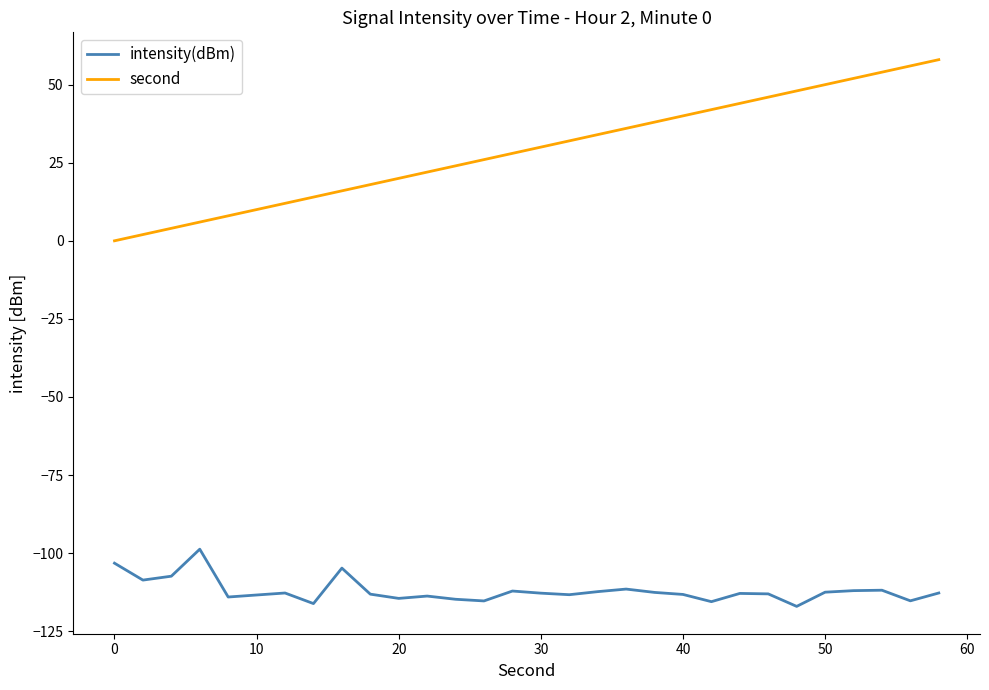

True or false: intensity(dBm) and second intersect in this chart.

False